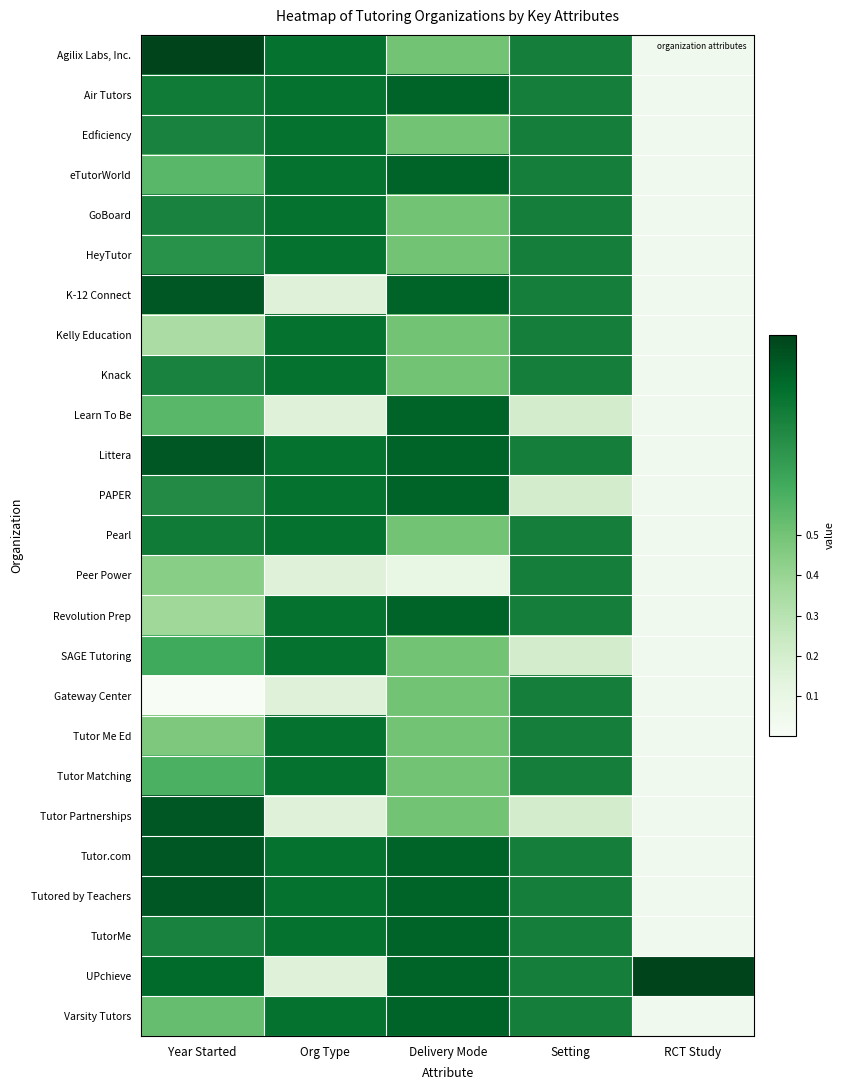

Reading left to right, list all the values displayed in this chart.

Agilix Labs, Inc.: Year Started=1.0	Org Type=0.8	Delivery Mode=0.5	Setting=0.8	RCT Study=0.1
Air Tutors: Year Started=0.8	Org Type=0.8	Delivery Mode=0.9	Setting=0.8	RCT Study=0.1
Edficiency: Year Started=0.8	Org Type=0.8	Delivery Mode=0.5	Setting=0.8	RCT Study=0.1
eTutorWorld: Year Started=0.6	Org Type=0.8	Delivery Mode=0.9	Setting=0.8	RCT Study=0.1
GoBoard: Year Started=0.8	Org Type=0.8	Delivery Mode=0.5	Setting=0.8	RCT Study=0.1
HeyTutor: Year Started=0.7	Org Type=0.8	Delivery Mode=0.5	Setting=0.8	RCT Study=0.1
K-12 Connect: Year Started=0.9	Org Type=0.1	Delivery Mode=0.9	Setting=0.8	RCT Study=0.1
Kelly Education: Year Started=0.3	Org Type=0.8	Delivery Mode=0.5	Setting=0.8	RCT Study=0.1
Knack: Year Started=0.8	Org Type=0.8	Delivery Mode=0.5	Setting=0.8	RCT Study=0.1
Learn To Be: Year Started=0.6	Org Type=0.1	Delivery Mode=0.9	Setting=0.2	RCT Study=0.1
Littera: Year Started=0.9	Org Type=0.8	Delivery Mode=0.9	Setting=0.8	RCT Study=0.1
PAPER: Year Started=0.8	Org Type=0.8	Delivery Mode=0.9	Setting=0.2	RCT Study=0.1
Pearl: Year Started=0.8	Org Type=0.8	Delivery Mode=0.5	Setting=0.8	RCT Study=0.1
Peer Power: Year Started=0.4	Org Type=0.1	Delivery Mode=0.1	Setting=0.8	RCT Study=0.1
Revolution Prep: Year Started=0.4	Org Type=0.8	Delivery Mode=0.9	Setting=0.8	RCT Study=0.1
SAGE Tutoring: Year Started=0.6	Org Type=0.8	Delivery Mode=0.5	Setting=0.2	RCT Study=0.1
Gateway Center: Year Started=0.0	Org Type=0.1	Delivery Mode=0.5	Setting=0.8	RCT Study=0.1
Tutor Me Ed: Year Started=0.5	Org Type=0.8	Delivery Mode=0.5	Setting=0.8	RCT Study=0.1
Tutor Matching: Year Started=0.6	Org Type=0.8	Delivery Mode=0.5	Setting=0.8	RCT Study=0.1
Tutor Partnerships: Year Started=0.9	Org Type=0.1	Delivery Mode=0.5	Setting=0.2	RCT Study=0.1
Tutor.com: Year Started=0.9	Org Type=0.8	Delivery Mode=0.9	Setting=0.8	RCT Study=0.1
Tutored by Teachers: Year Started=0.9	Org Type=0.8	Delivery Mode=0.9	Setting=0.8	RCT Study=0.1
TutorMe: Year Started=0.8	Org Type=0.8	Delivery Mode=0.9	Setting=0.8	RCT Study=0.1
UPchieve: Year Started=0.9	Org Type=0.1	Delivery Mode=0.9	Setting=0.8	RCT Study=1.0
Varsity Tutors: Year Started=0.5	Org Type=0.8	Delivery Mode=0.9	Setting=0.8	RCT Study=0.1